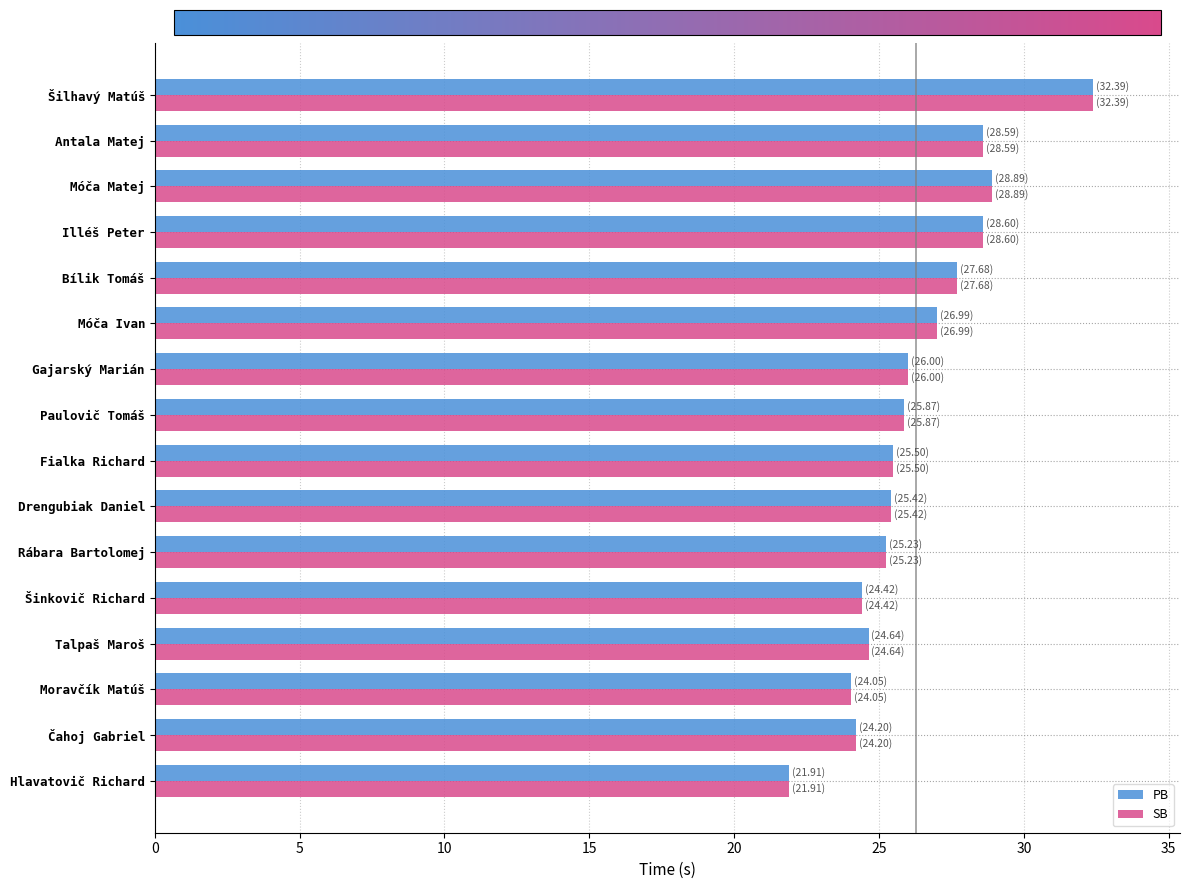

What is the difference between the maximum and minimum values in the SB series?

10.5